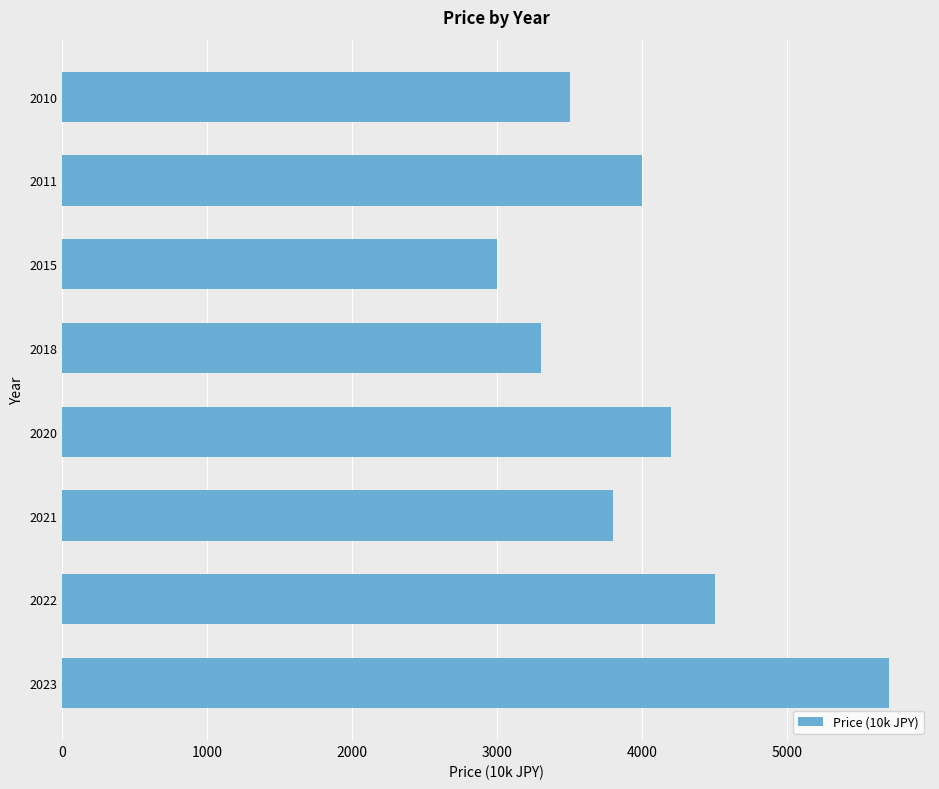

Reading top to bottom, extract all data points from this chart.

2010=3500	2011=4000	2015=3000	2018=3300	2020=4200	2021=3800	2022=4500	2023=5700